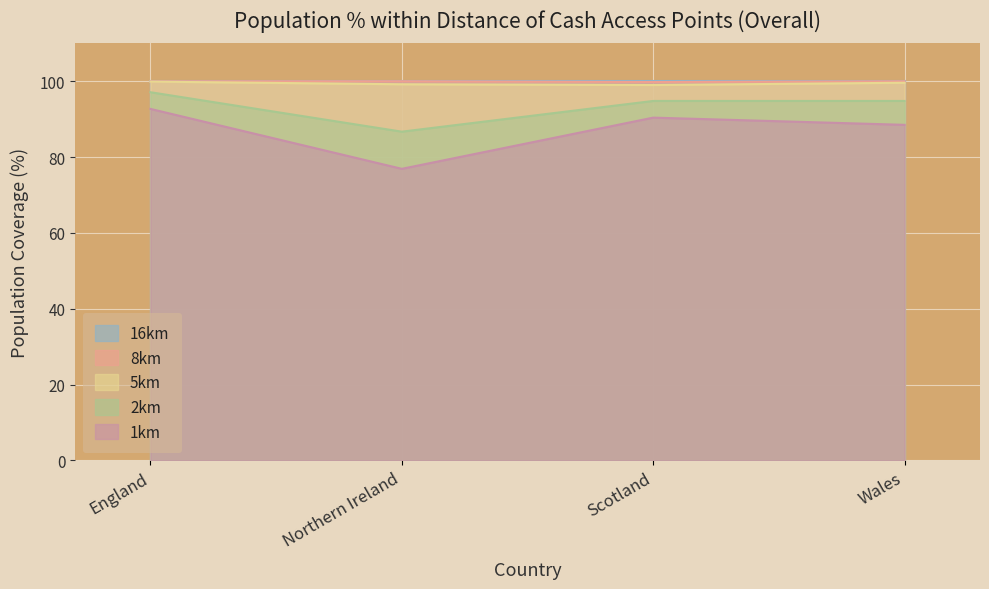

The 16km series shows 100.0 at Northern Ireland. True or false?

True